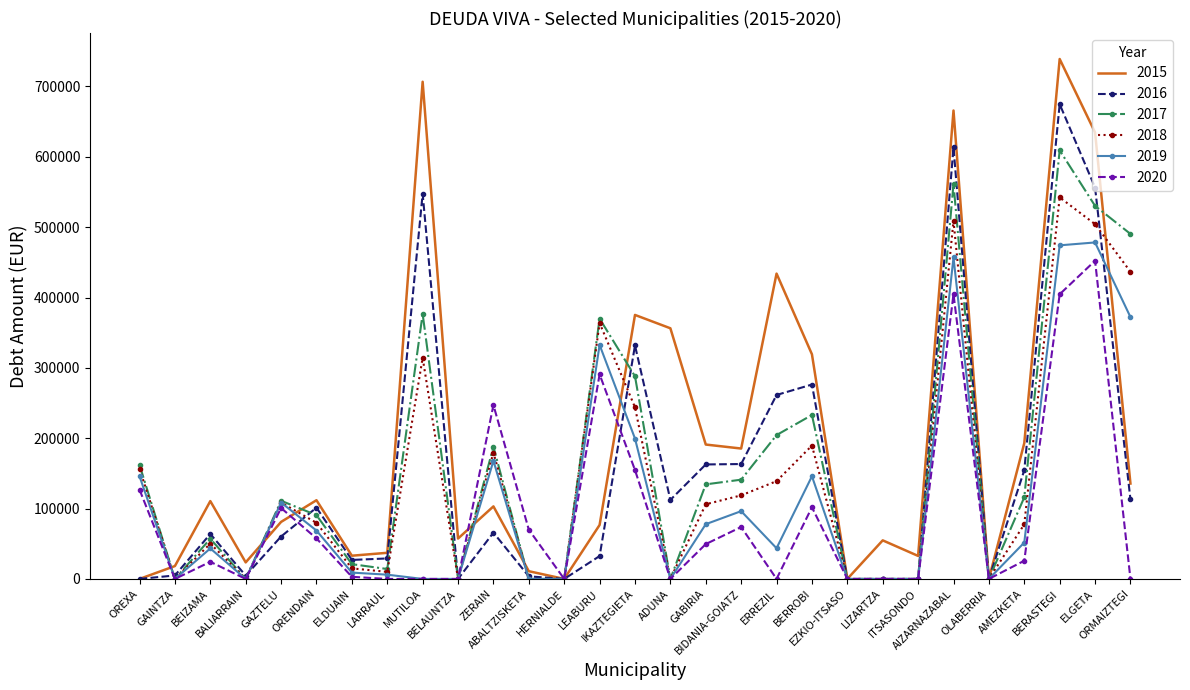

At which label does 2020 first exceed 24335?

OREXA